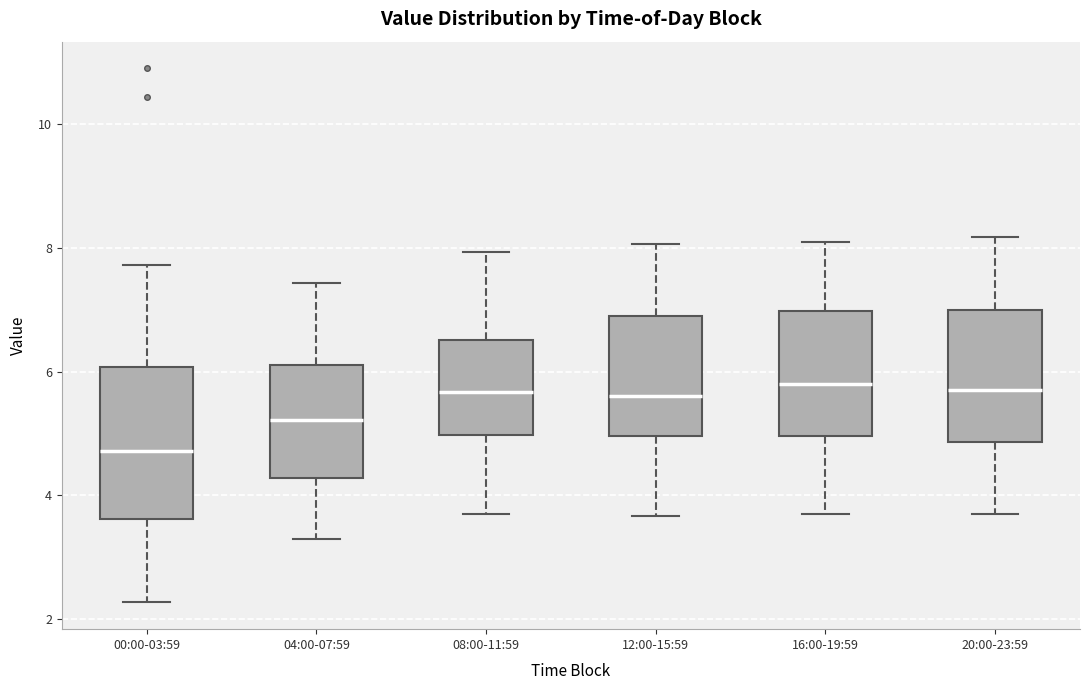

Reading left to right, read every box against the y-axis: the position of its median line, the range the box covers, and the ends of its whiskers. The values are not printed on the chart, so give them approximately, as read against the axis.

00:00-03:59: median 4.8, box 3.6 to 6.0, whiskers 2.2 to 7.8
04:00-07:59: median 5.2, box 4.2 to 6.2, whiskers 3.4 to 7.4
08:00-11:59: median 5.6, box 5.0 to 6.6, whiskers 3.8 to 8.0
12:00-15:59: median 5.6, box 5.0 to 6.8, whiskers 3.6 to 8.0
16:00-19:59: median 5.8, box 5.0 to 7.0, whiskers 3.8 to 8.2
20:00-23:59: median 5.8, box 4.8 to 7.0, whiskers 3.8 to 8.2